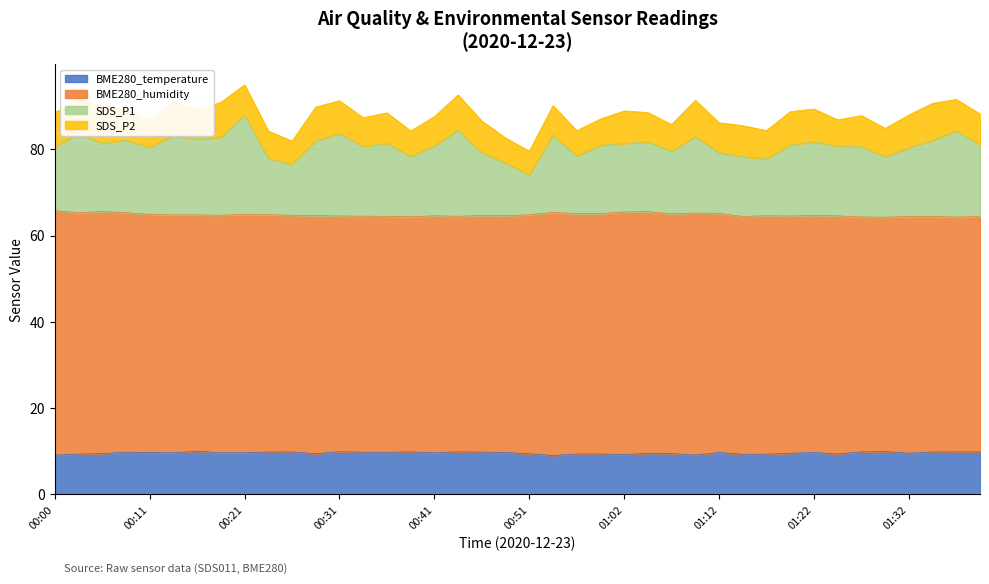

What is the total value across all series at 01:02?

88.9